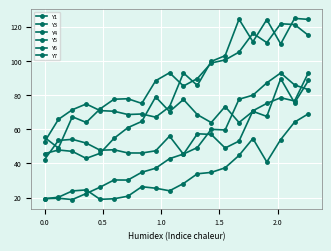

At which category does Y7 reach its first local valley?

0.5